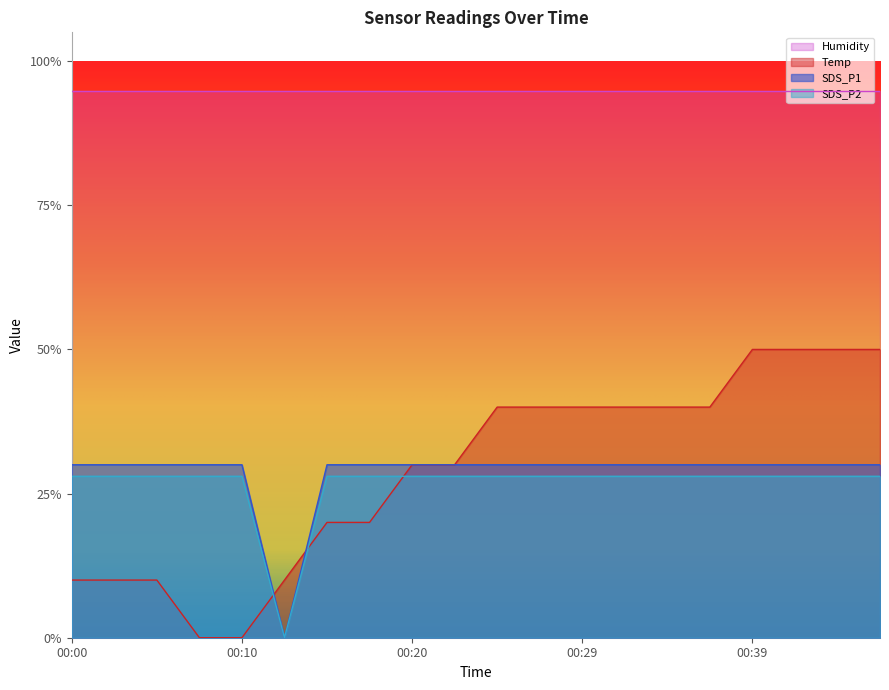

How many interior local valleys does the SDS_P2 series have?

1